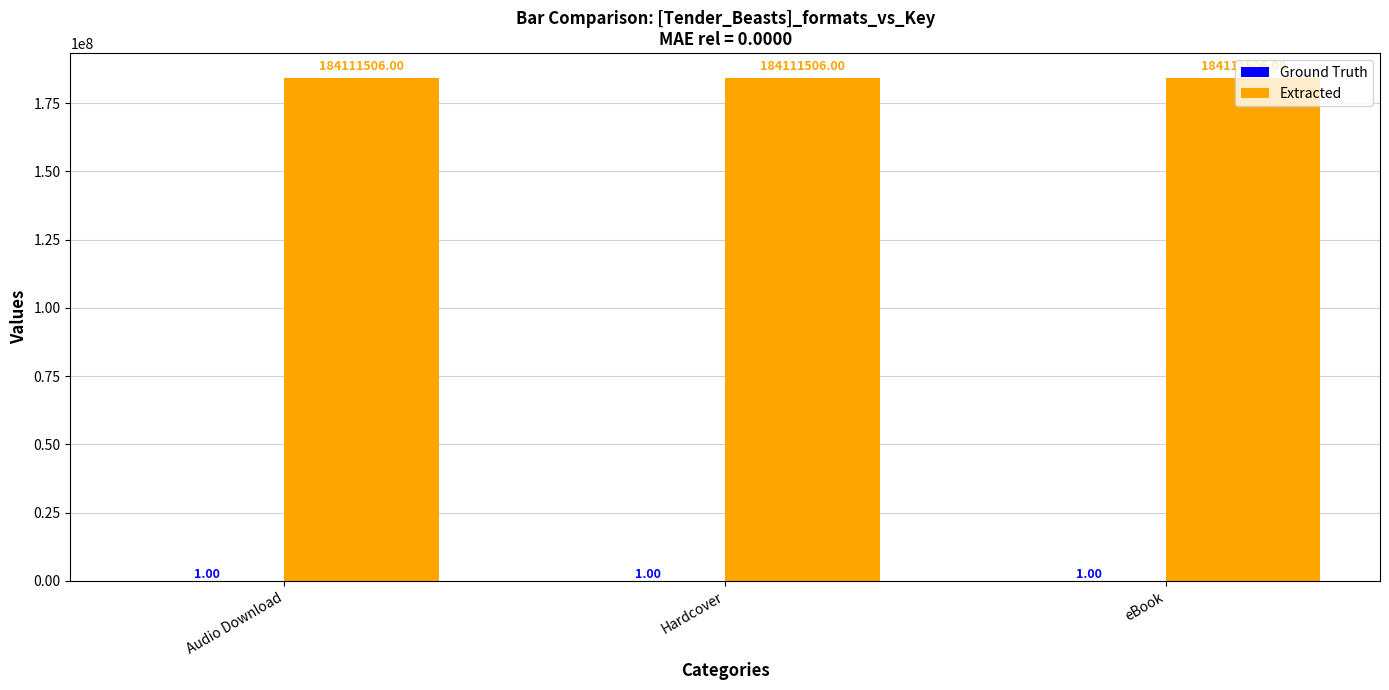

What is the maximum value shown in the chart?

184111506